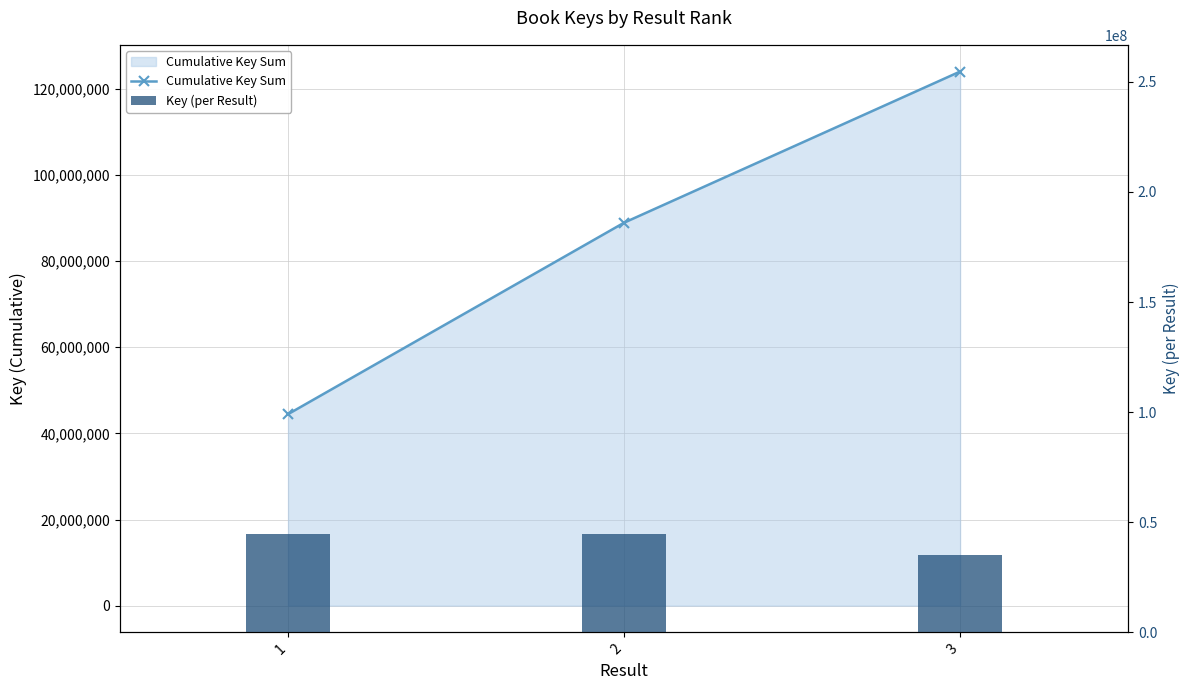

Reading left to right, transcribe all the data shown in this chart.

Cumulative Key Sum: 44463704	88926248	124027050
Key (per Result): 44463704	44462544	35100802